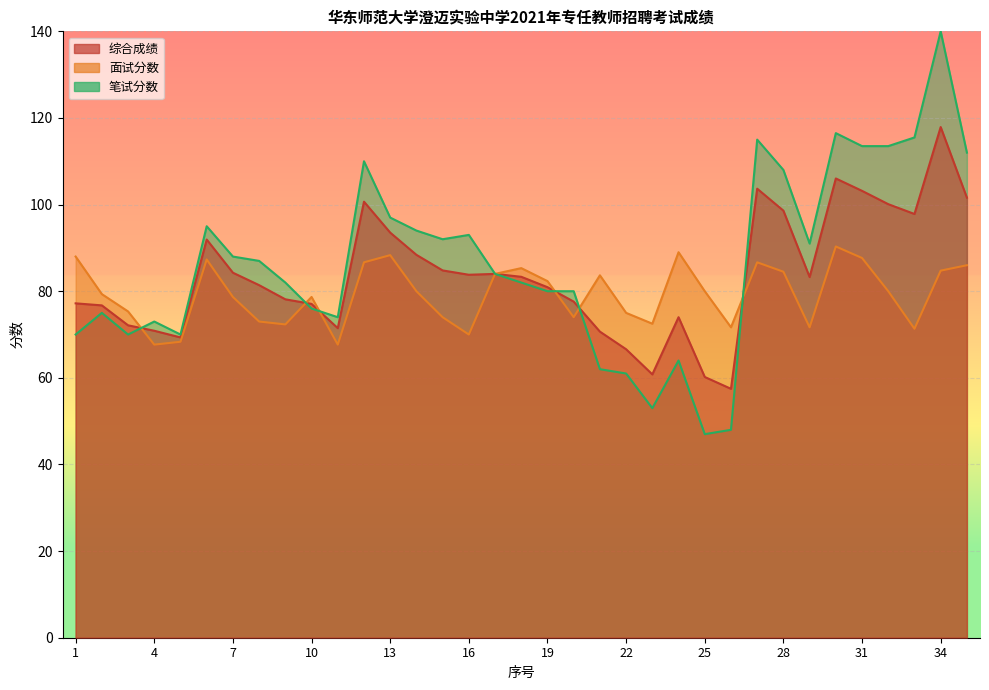

What is the smallest value displayed?

47.0